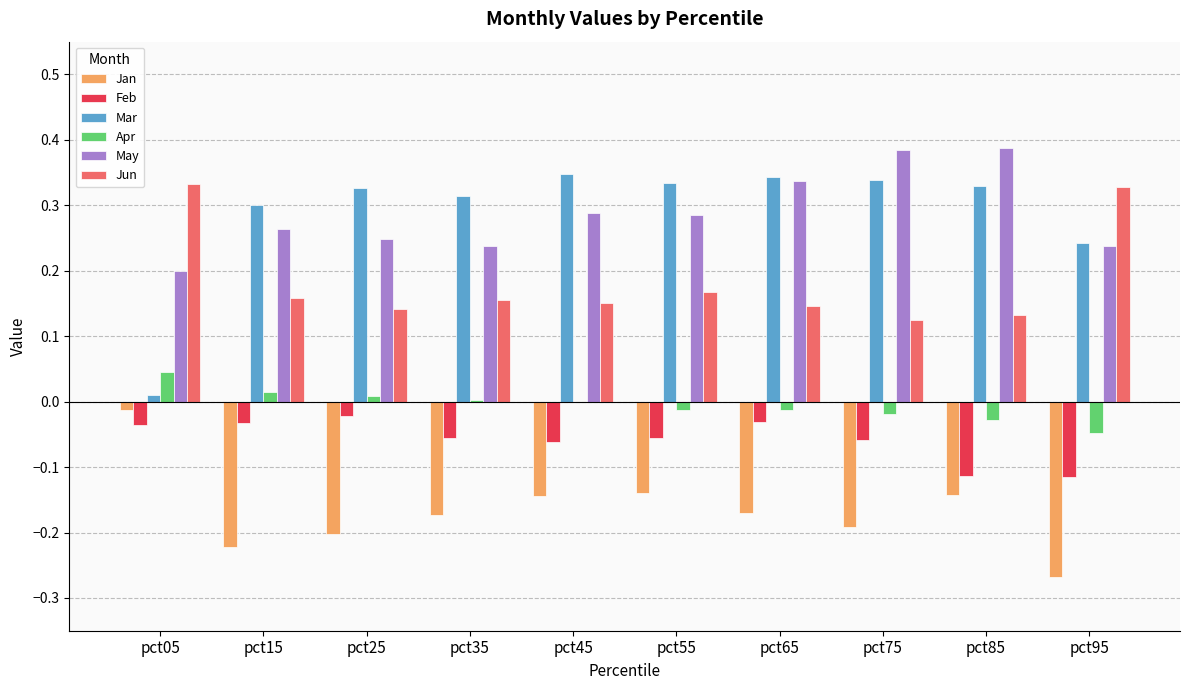

Is the value of Apr at pct55 greater than the value of Feb at pct85?

Yes